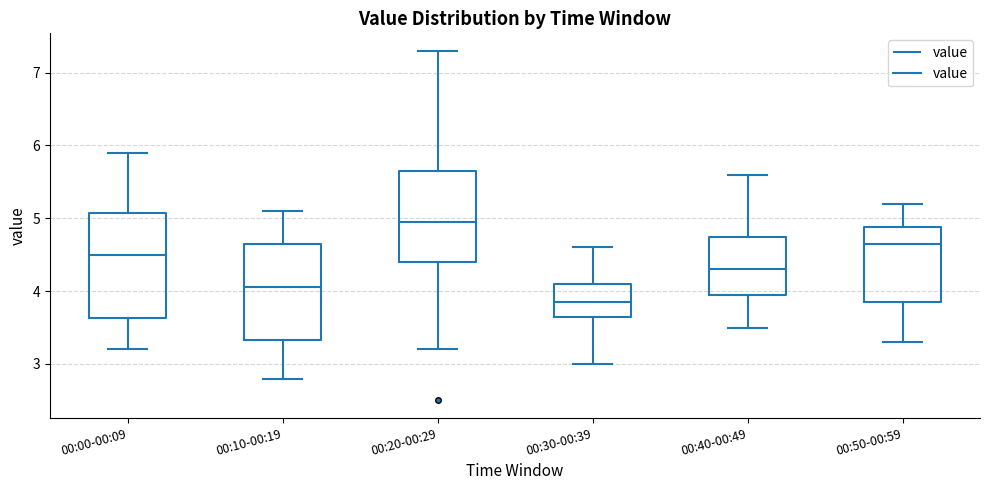

Comparing the boxes themselves (not the whiskers), which one is the tallest?

00:00-00:09